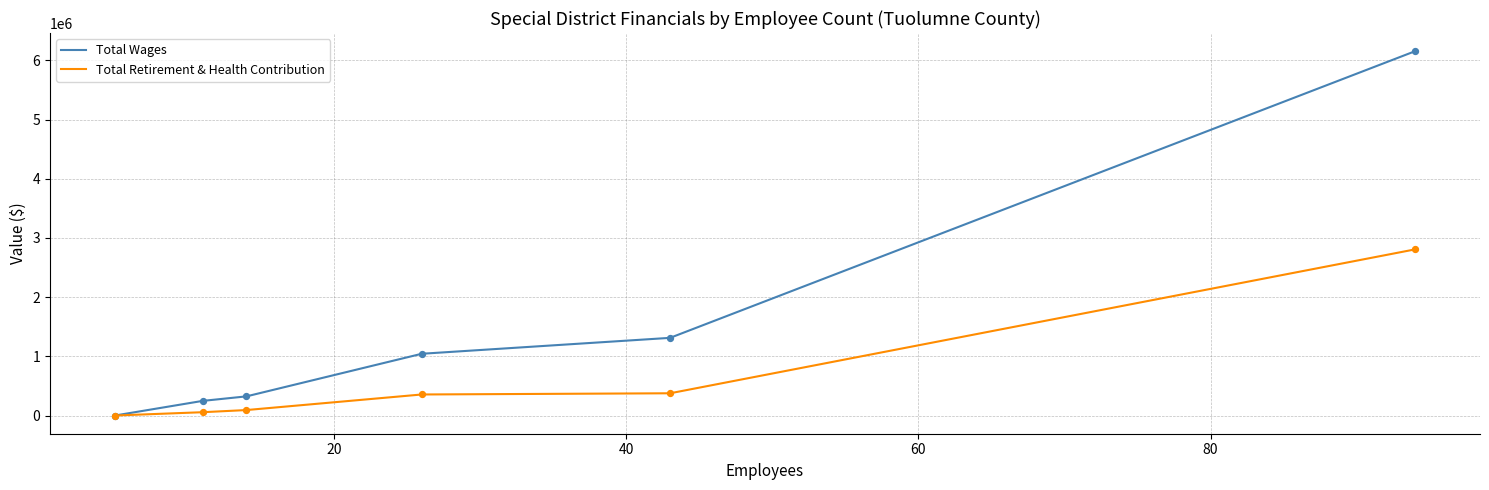

Which series has the largest total across all categories?

Total Wages